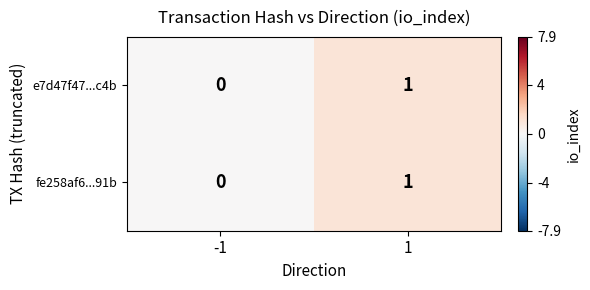

The value of fe258af6...91b at 1 is 0. True or false?

False